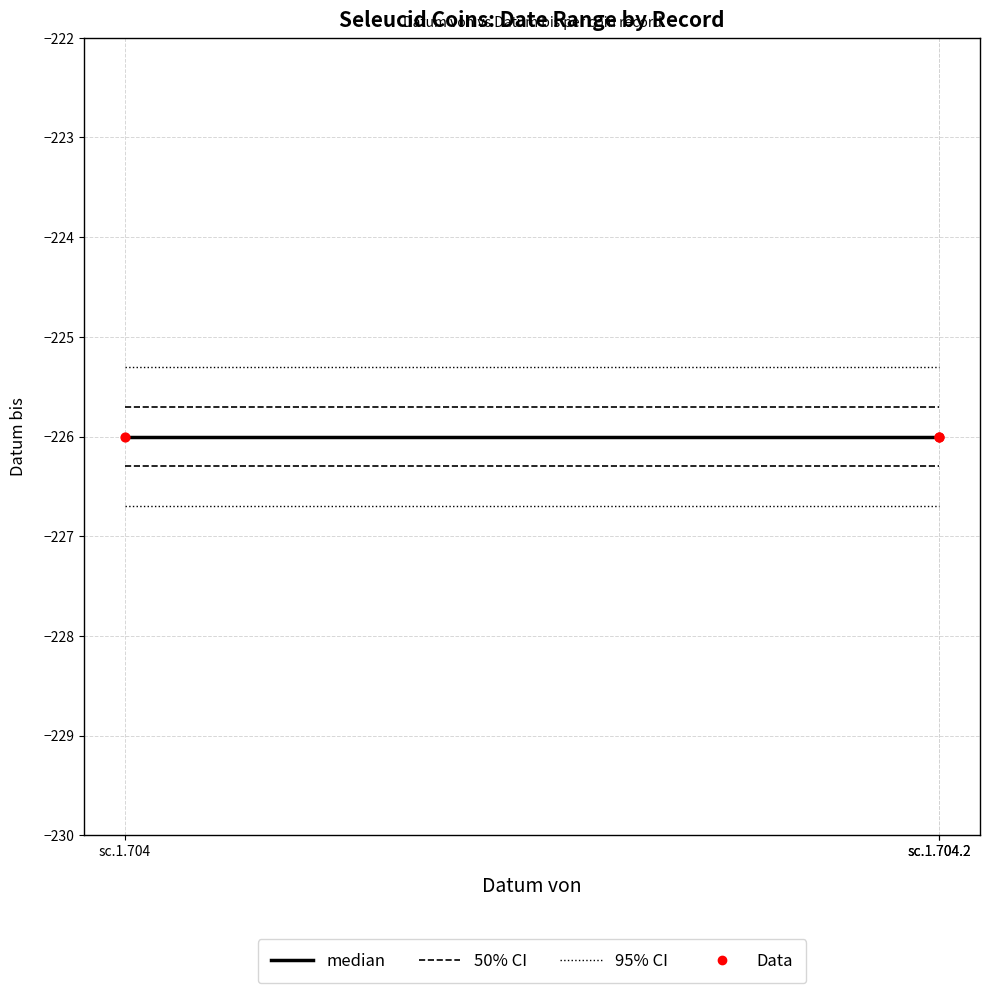

What are all the series names shown in the legend?

median, 50% CI, 95% CI, Data